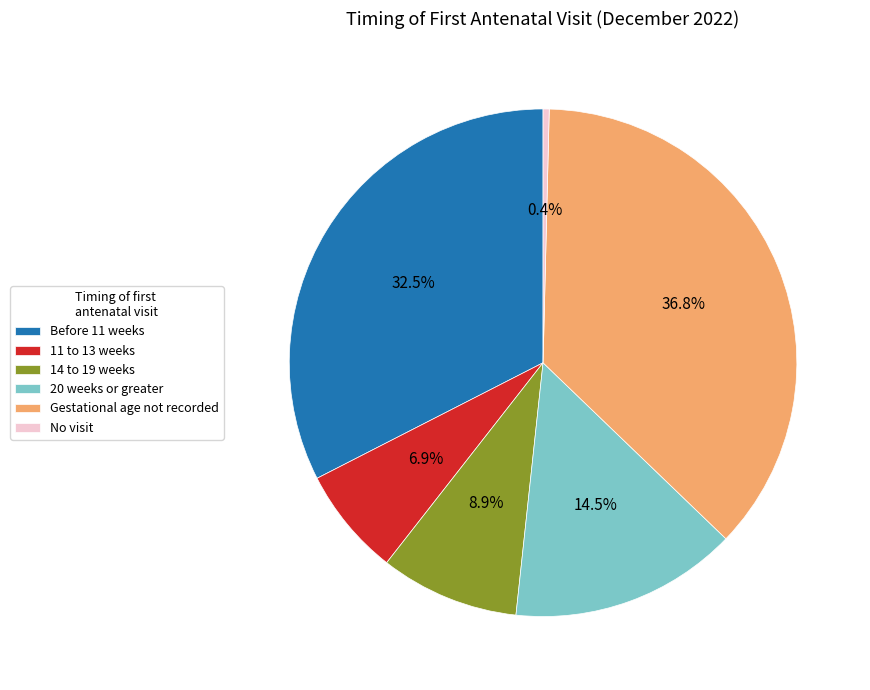

Combined, do Before 11 weeks and 14 to 19 weeks account for over 50%?

No